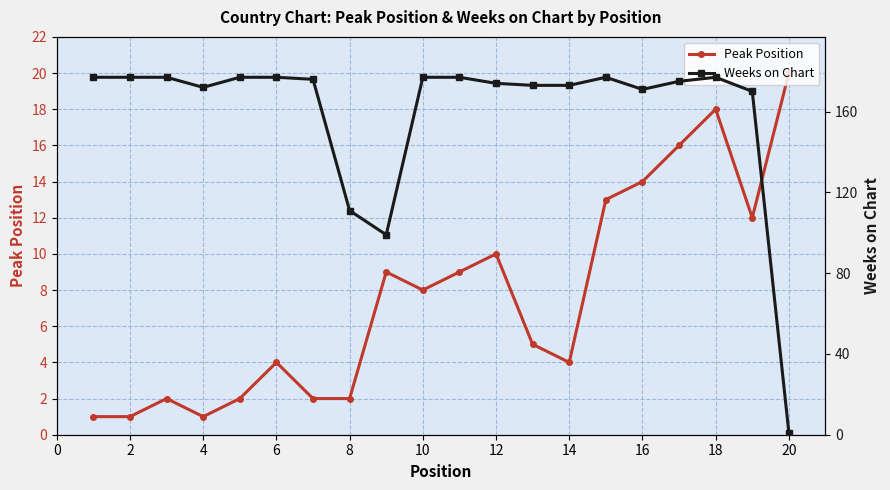

How many data points in Peak Position are less than 8?

10